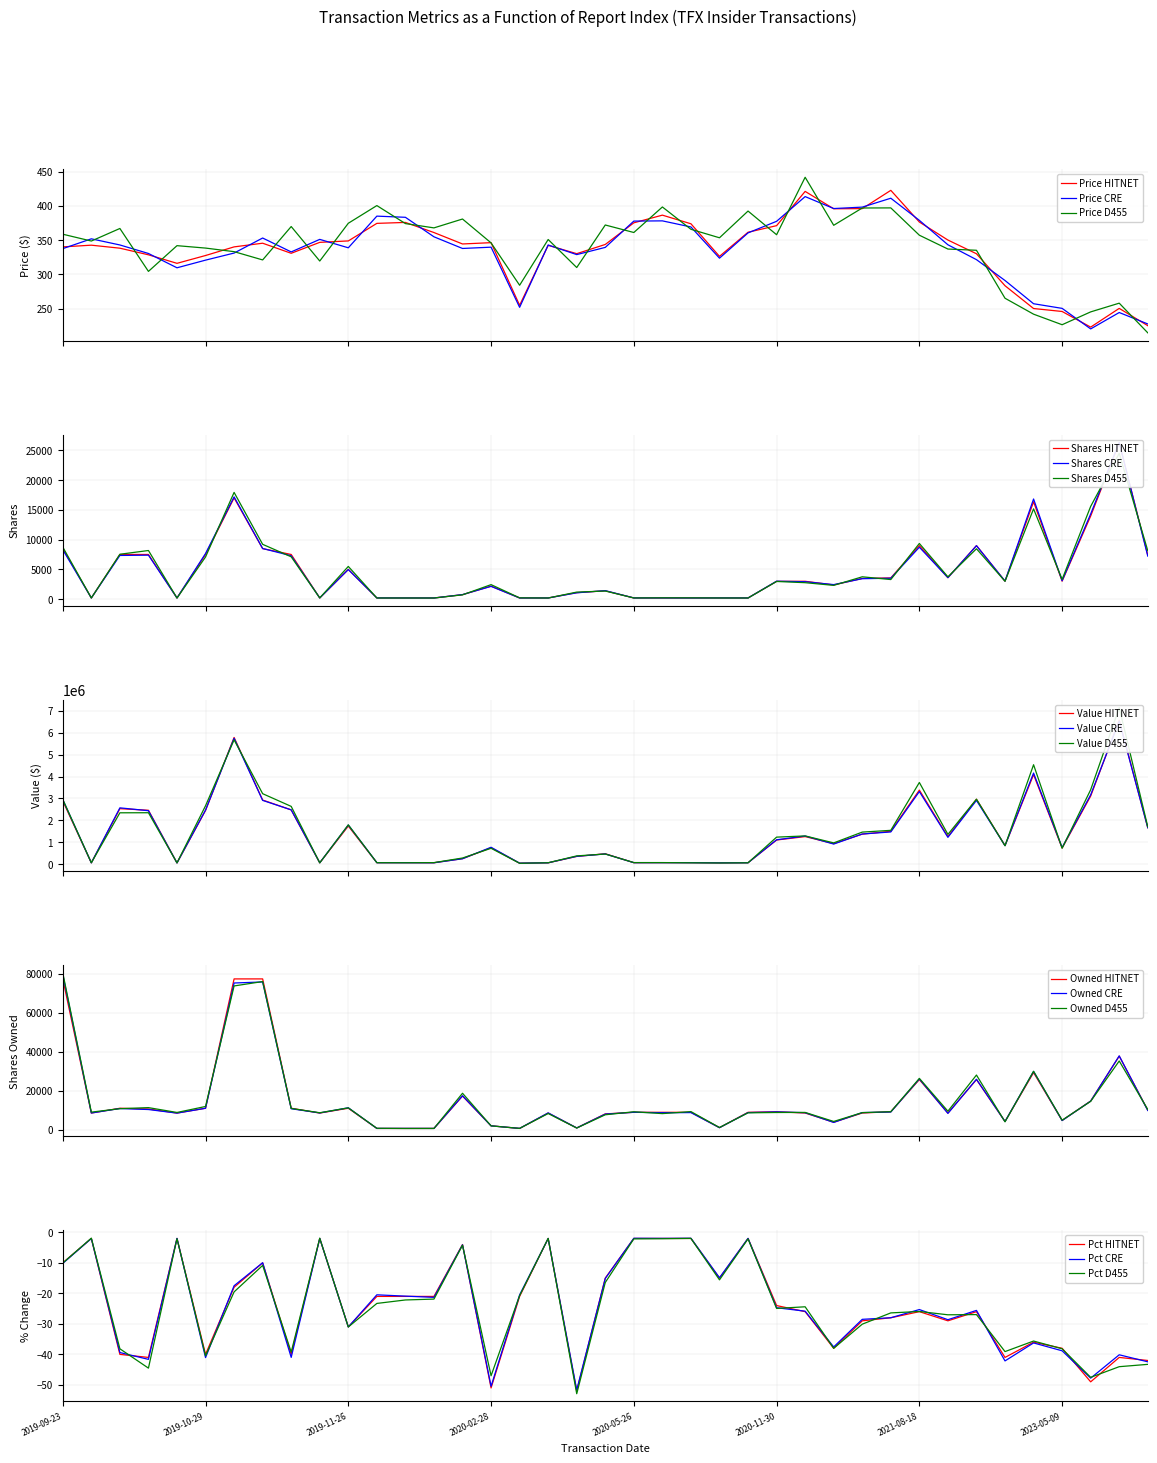

What is the highest value of the transactionValue series?

6570023.0